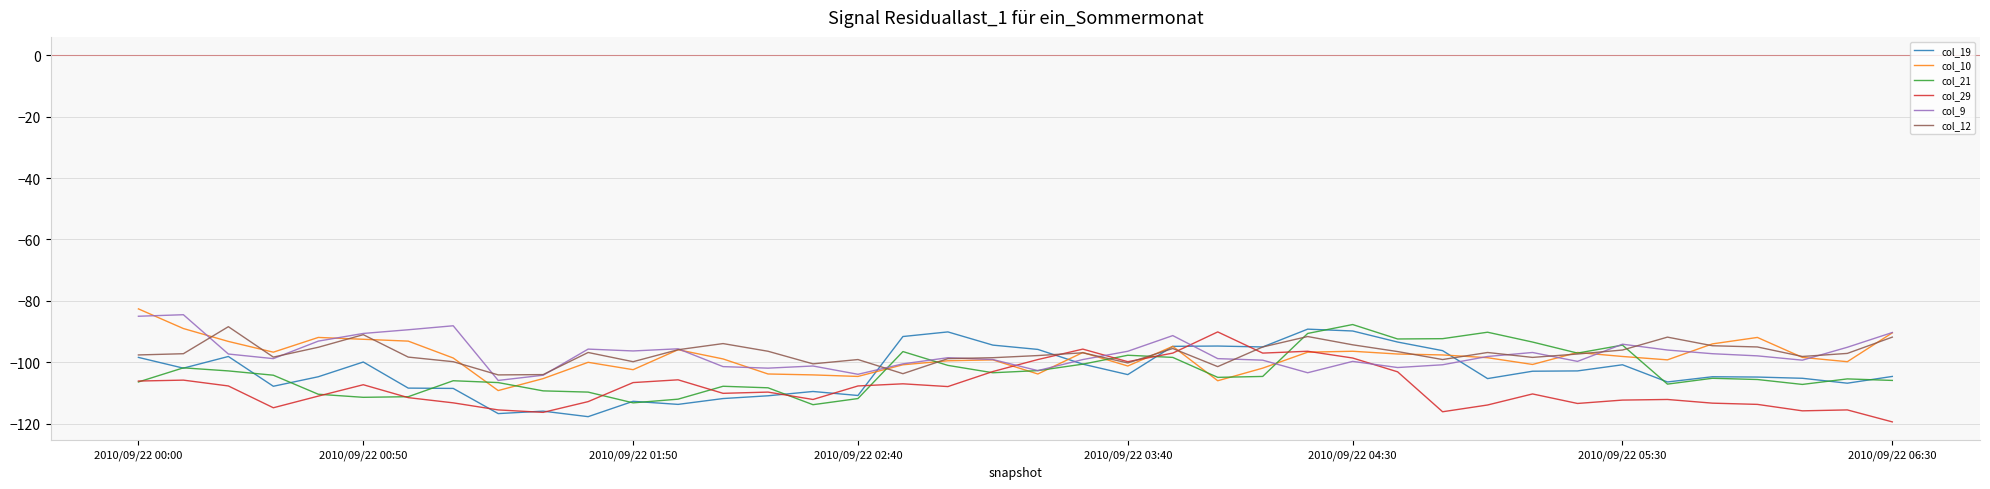

Is this an area chart (filled region under the line)?

No